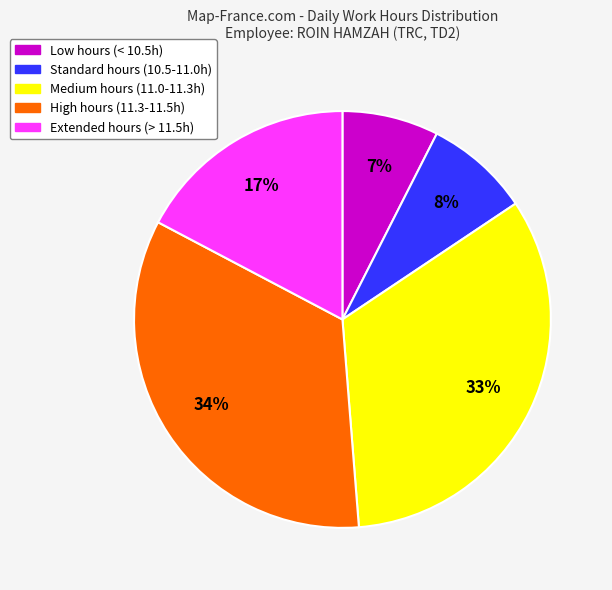

To the nearest percent, what is the average slice percentage?

20%